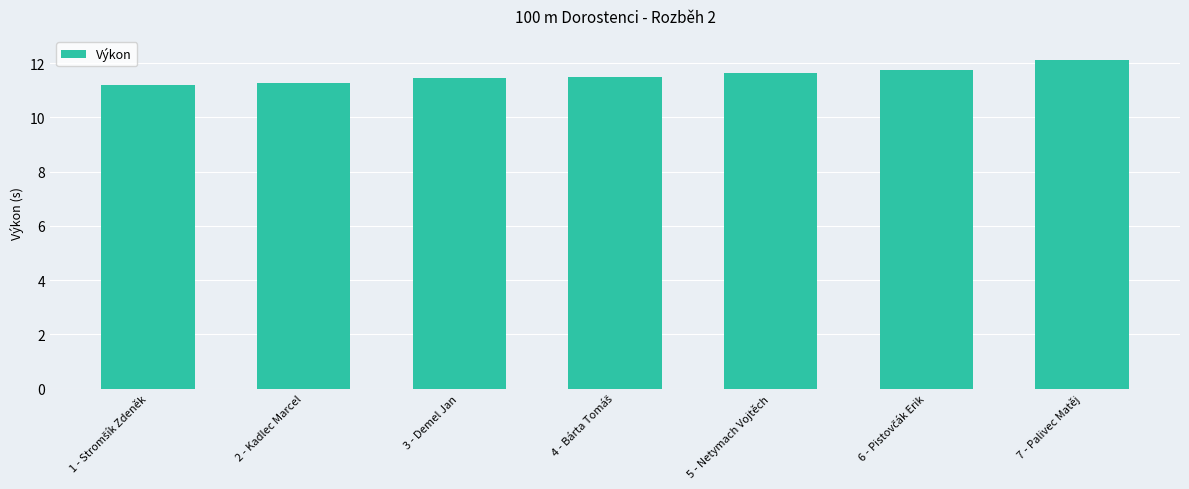

What is the change in value from 2 - Kadlec Marcel to 5 - Netymach Vojtěch?

+0.4